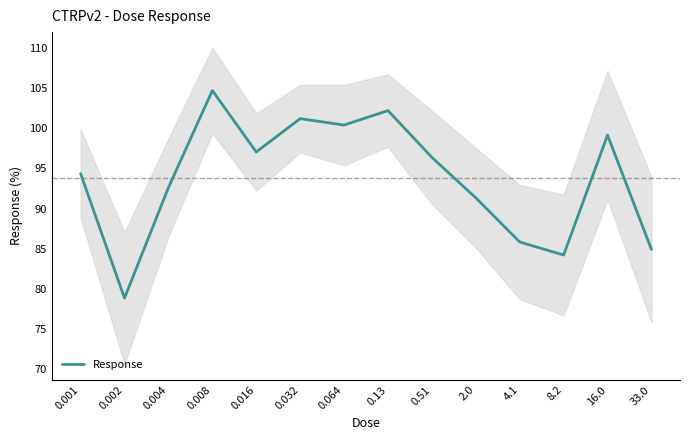

How many interior local peaks (higher than both neighbors) does the data have?

4